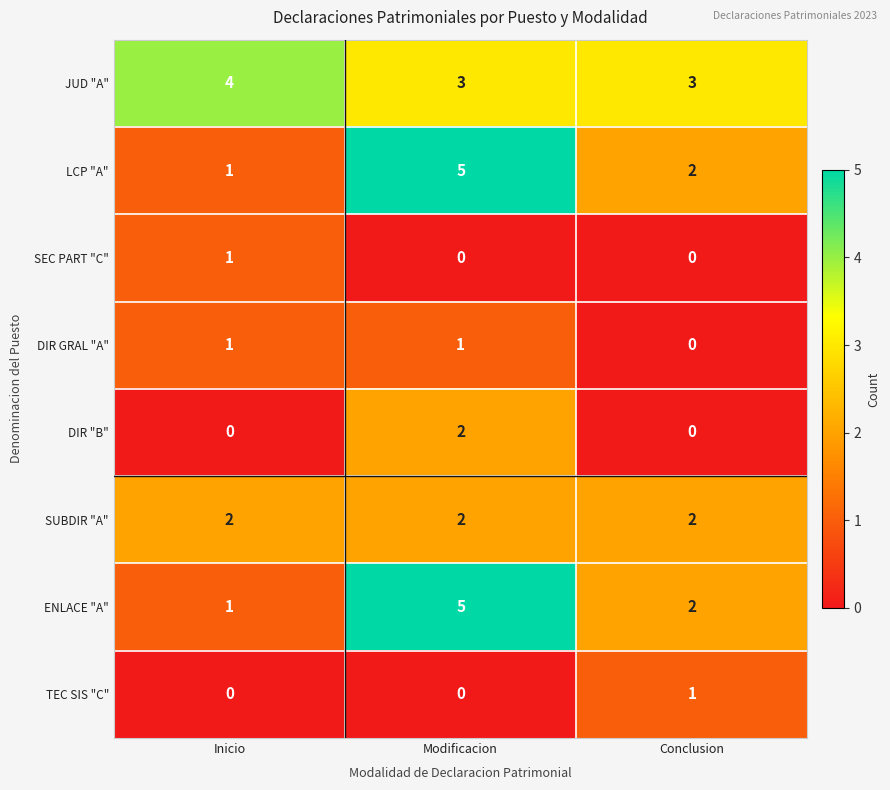

What is the approximate value of LCP "A" at Modificacion?

5